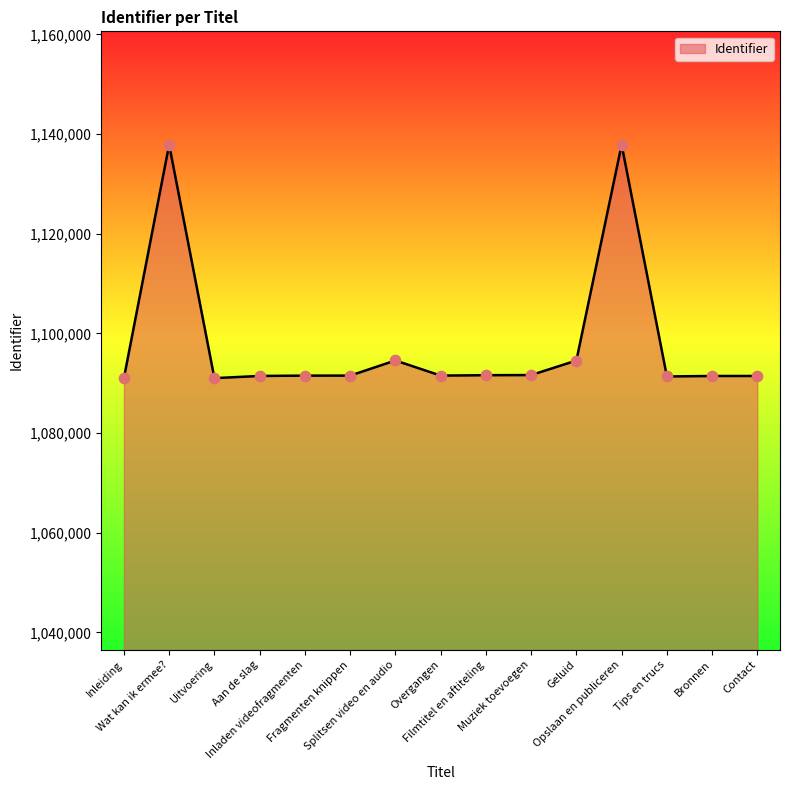

What is the change in value from Inleiding to Splitsen video en audio?

+3554